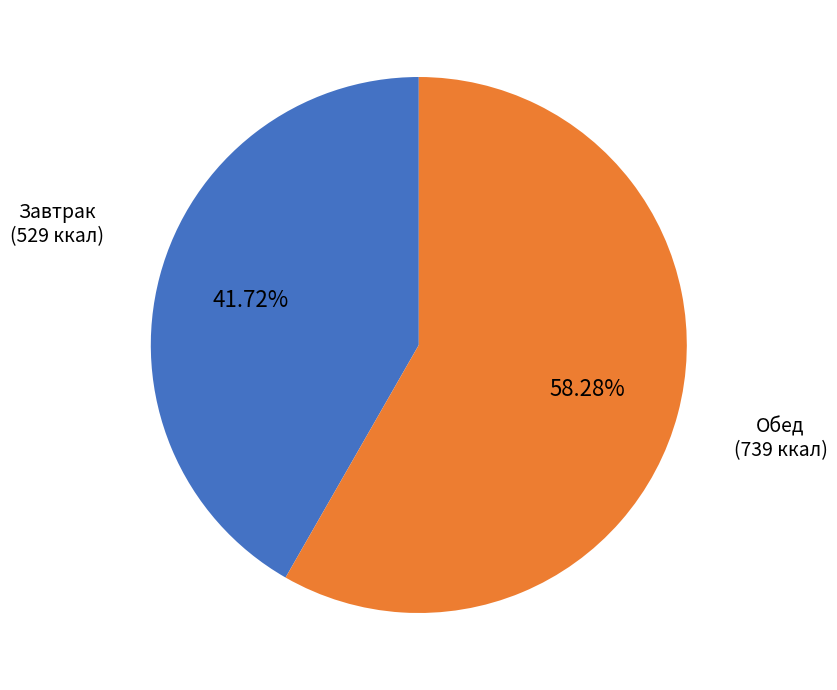

Between Обед (739 ккал) and Завтрак (529 ккал), which is larger?

Обед (739 ккал)